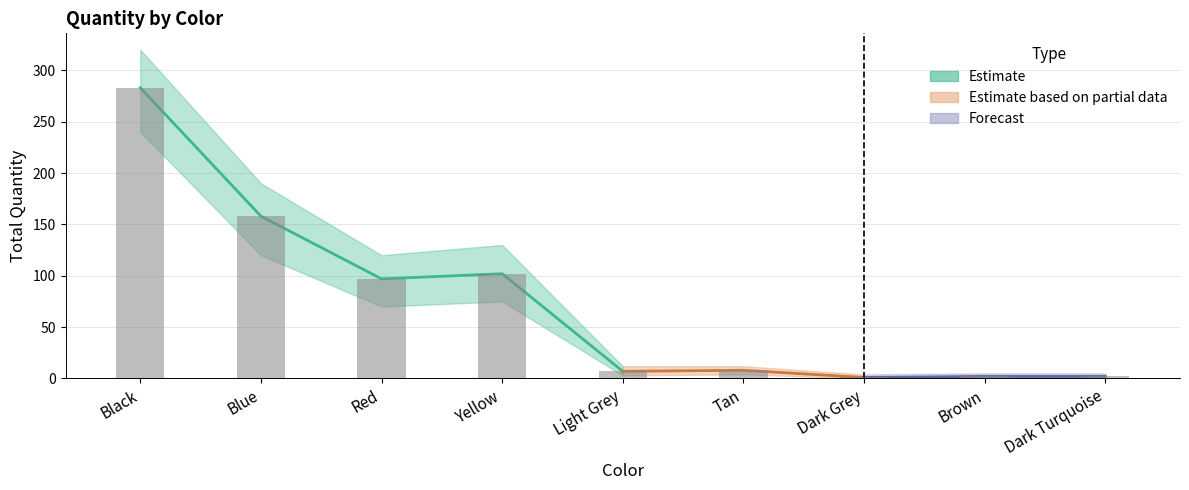

What position from the right is Tan?

4